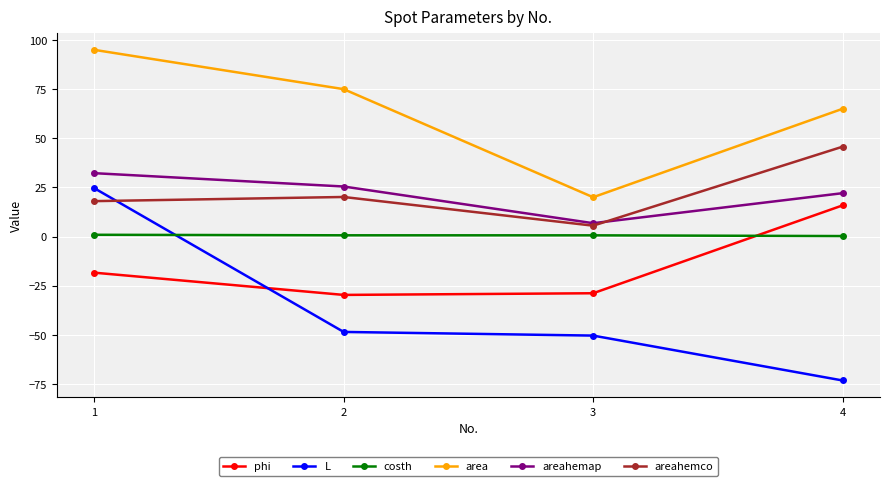

Which series has the largest total across all categories?

area